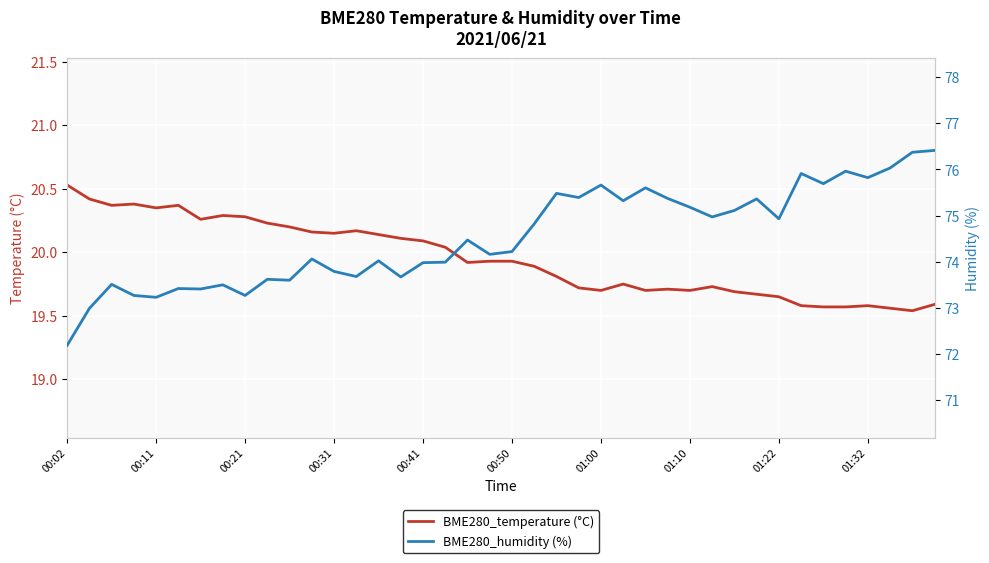

What position from the left is 35?

36